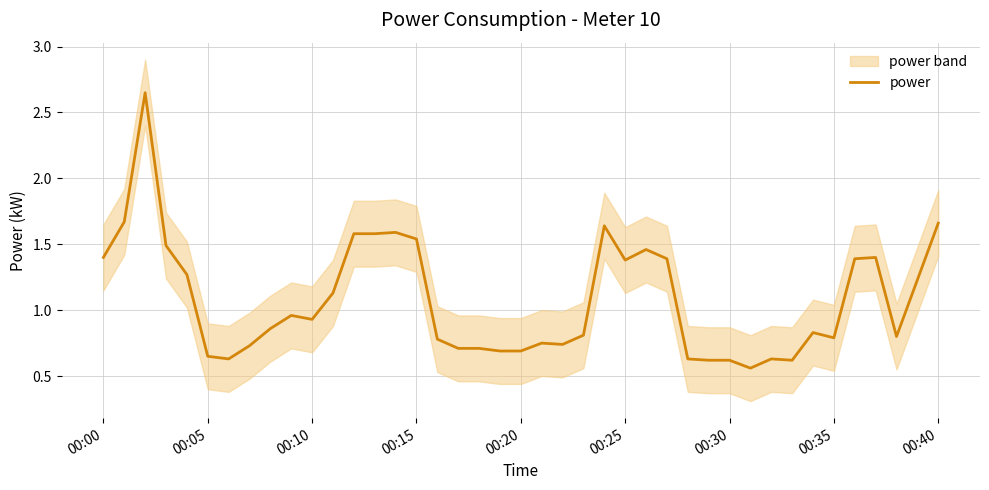

The value of power at 00:00 is 1.4. True or false?

True